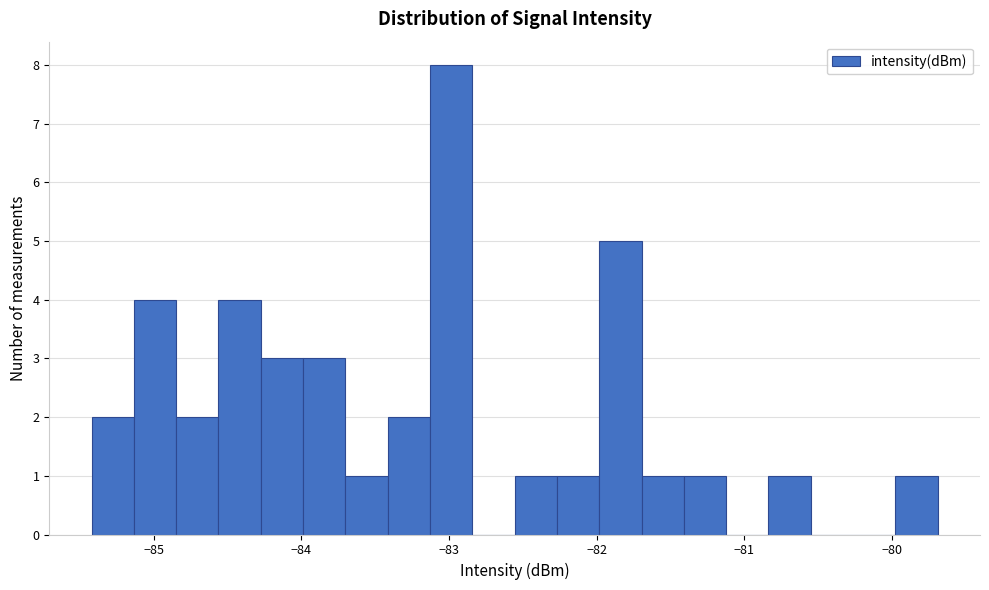

Around what value on the x-axis is the tallest bar? Give the approximate position of its centre, as read against the axis.

-83.0